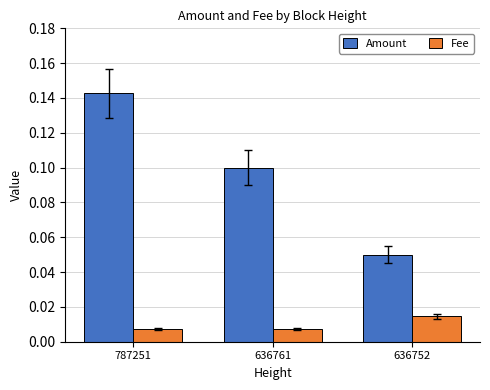

The Amount series shows 0.1 at 636761. True or false?

True